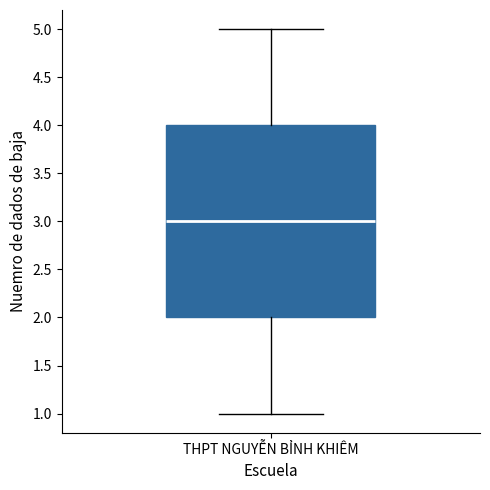

Transcribe this box plot: give where the median line is, the range the box spans, and where the two whiskers end, as read against the y-axis. The values are not printed on the chart, so give them approximately, as read against the axis.

median 3, box 2 to 4, whiskers 1 to 5